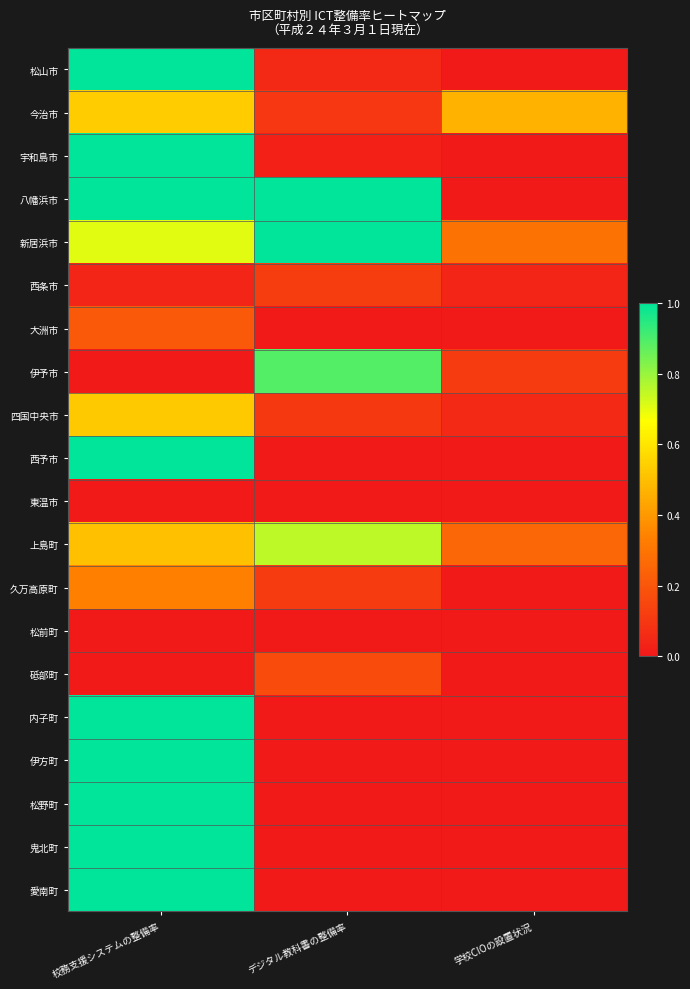

How many data points does each series have?

3